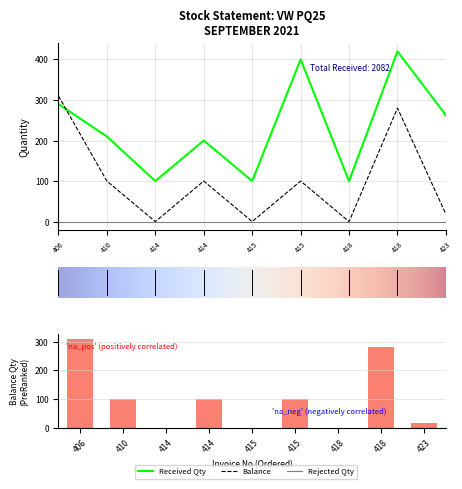

What is the total value across all series at 414?

100